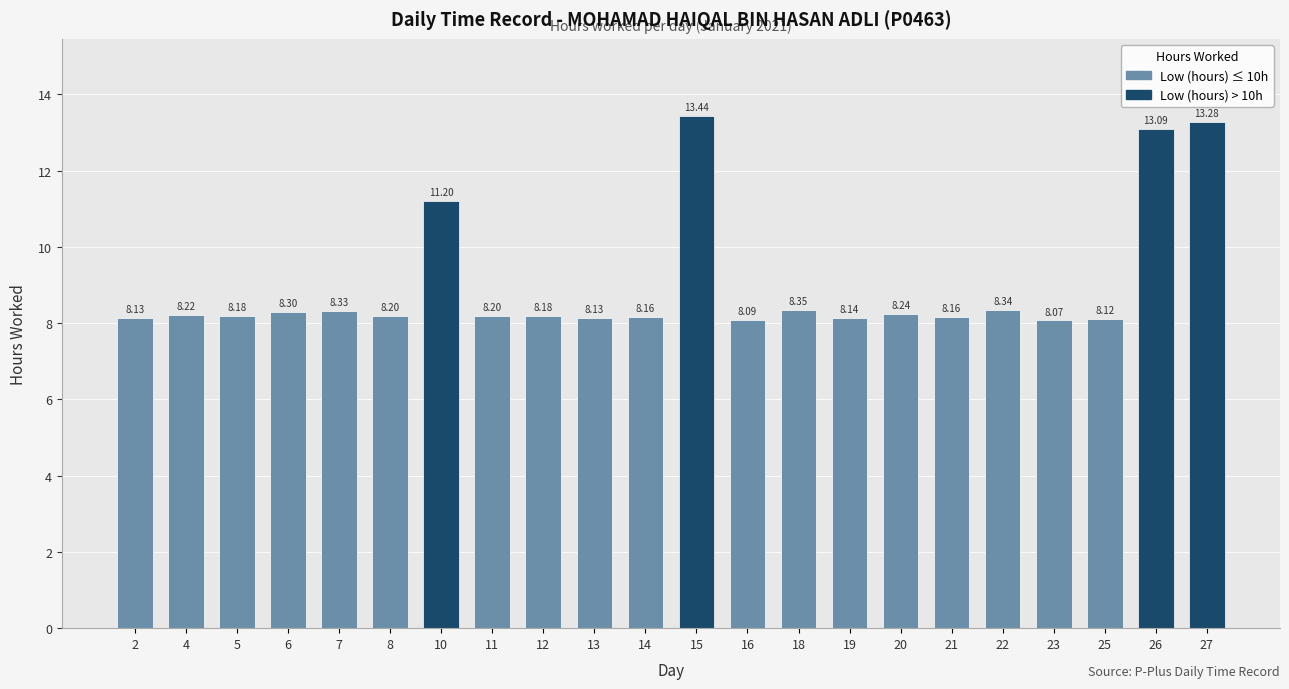

What is the sum of the values at 22 and 14?

16.5